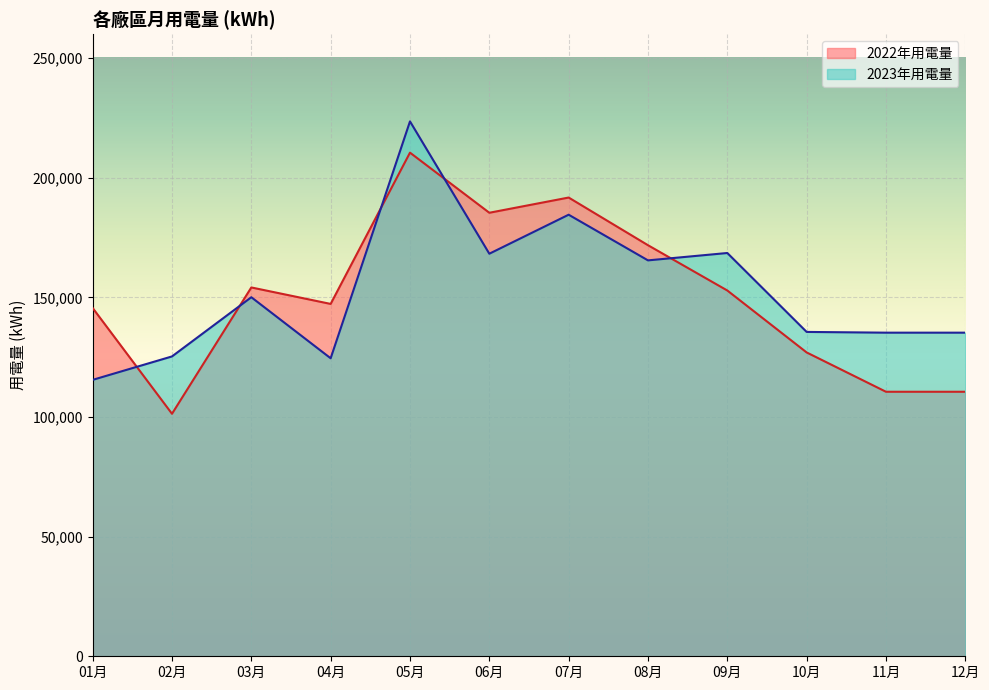

Is it true that 2022年用電量 equals 245627.6 at 09月?

False